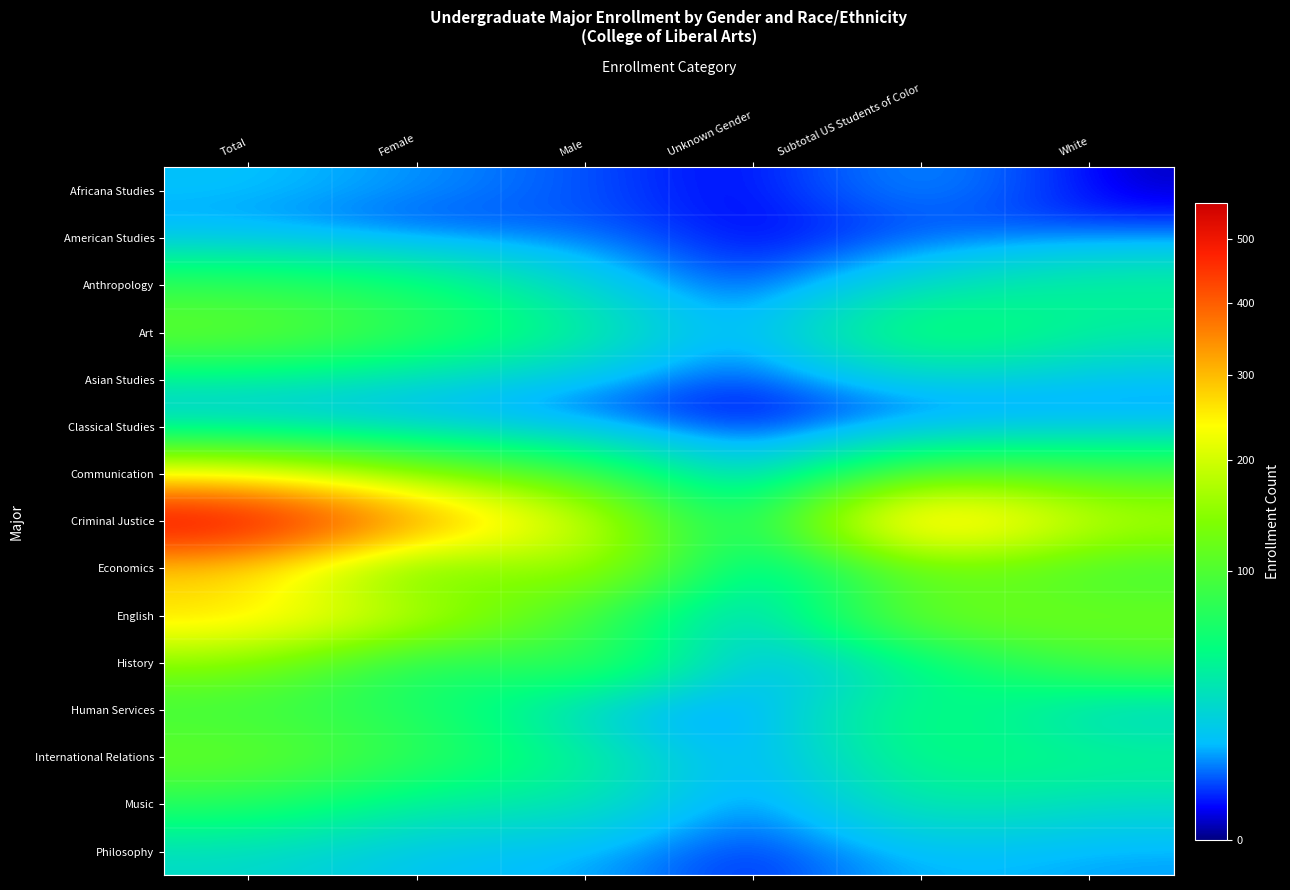

Which label corresponds to the largest value in the chart?

Total